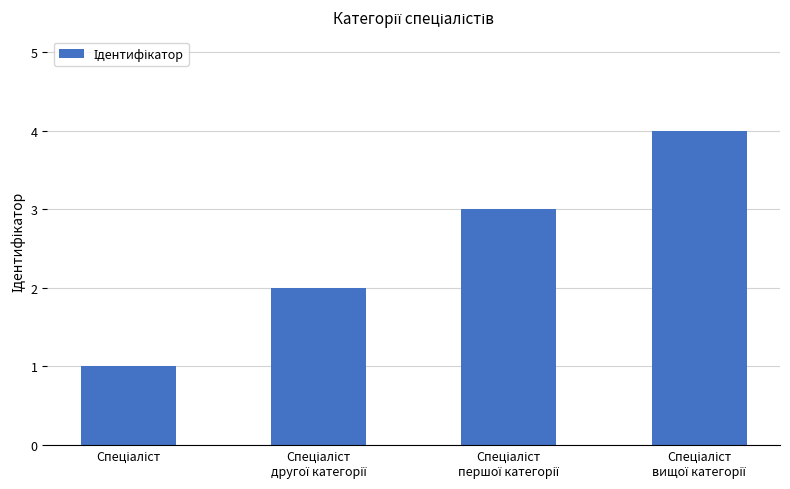

What is the difference between the maximum and minimum values?

3